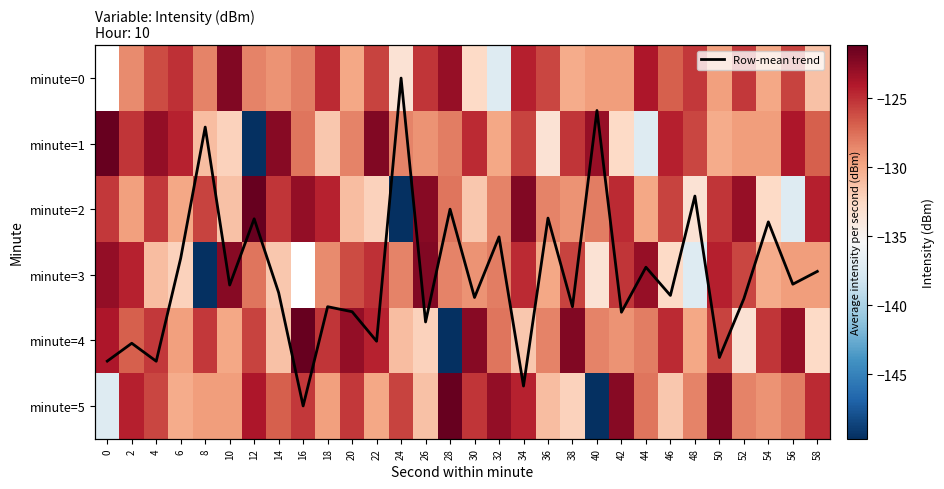

Which series has the largest total across all categories?

Row-mean trend